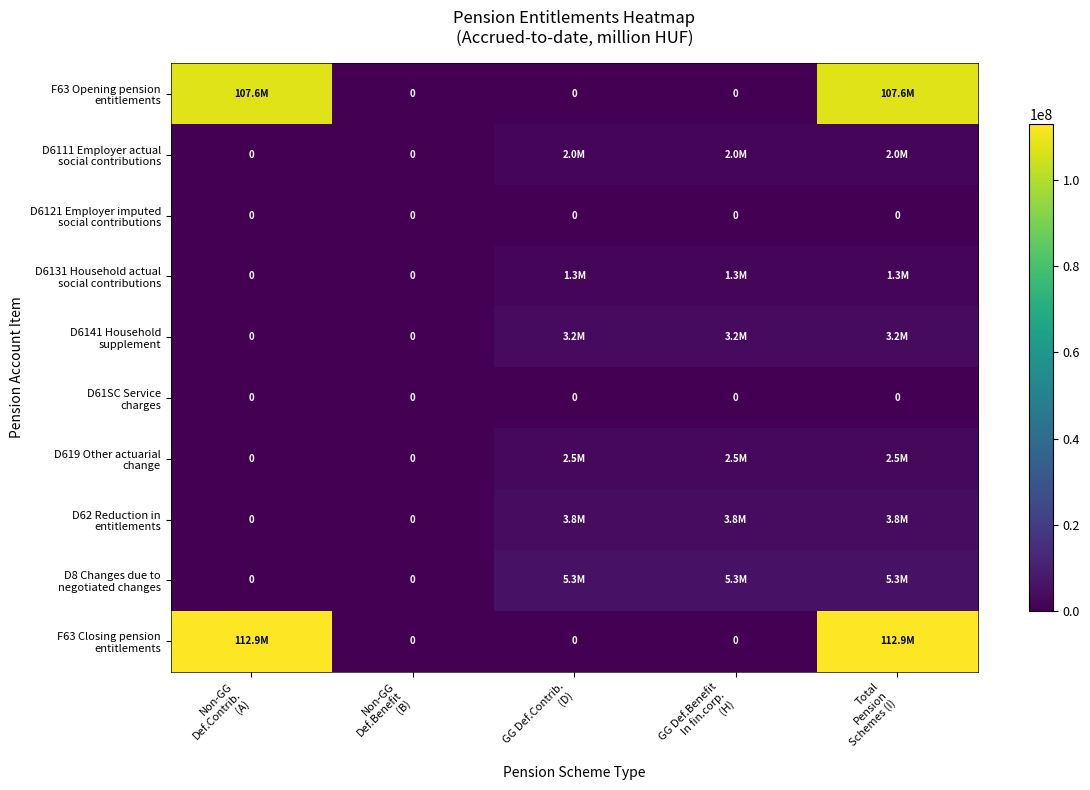

The D619 Other actuarial change series shows 0.0 at Non-GG Def.Contrib. (A). True or false?

True